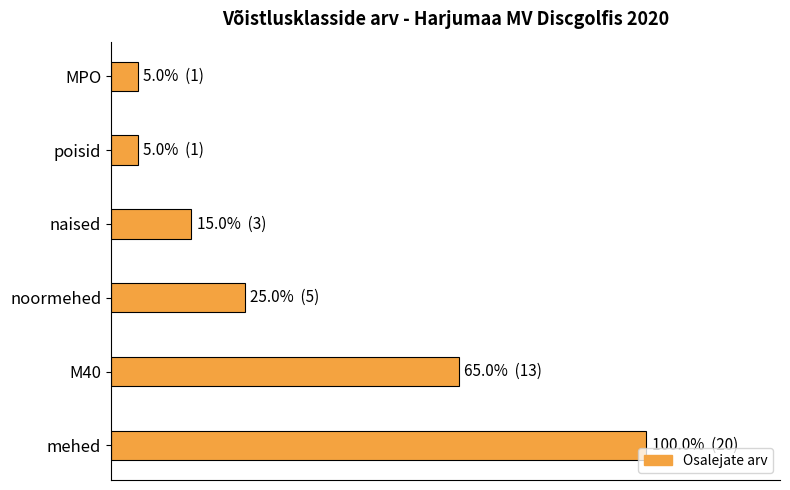

Does the chart contain any negative values?

No